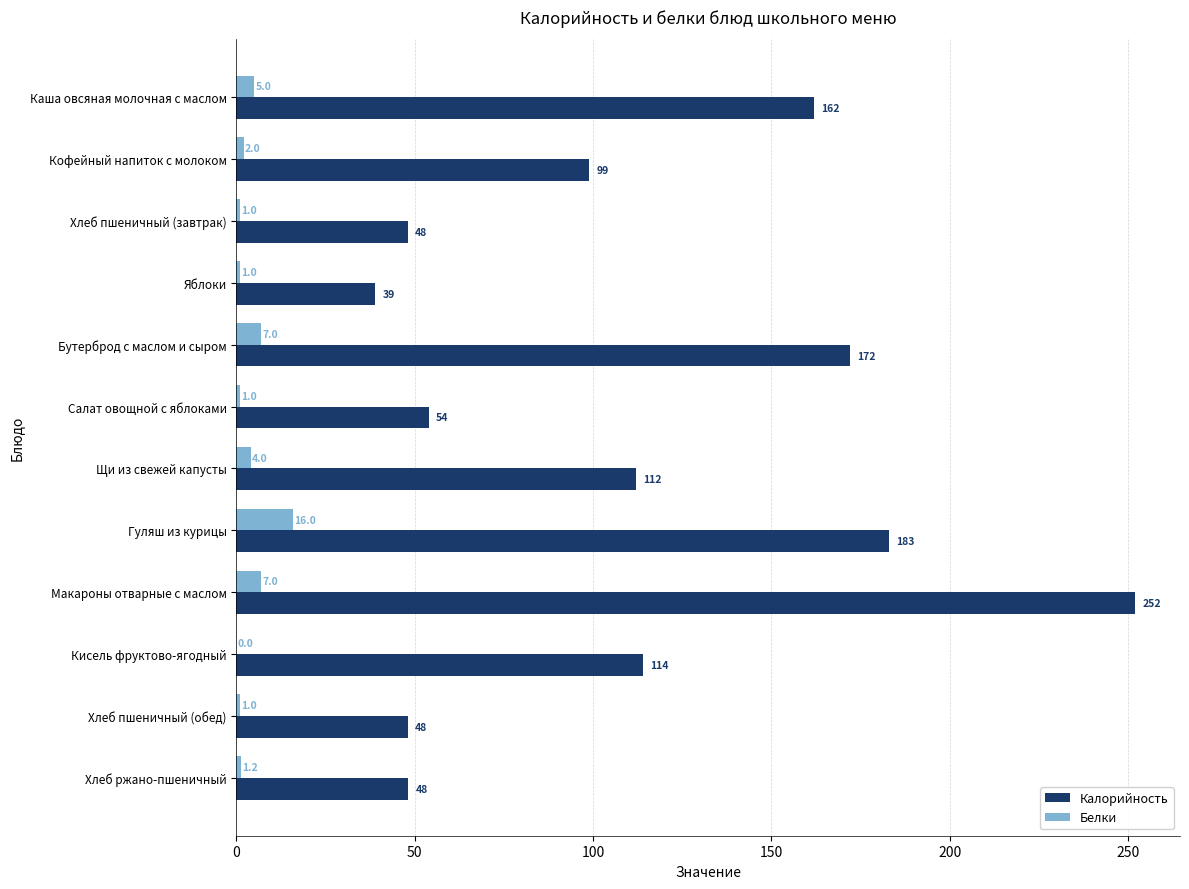

What is the total value across all series at Яблоки?

40.0